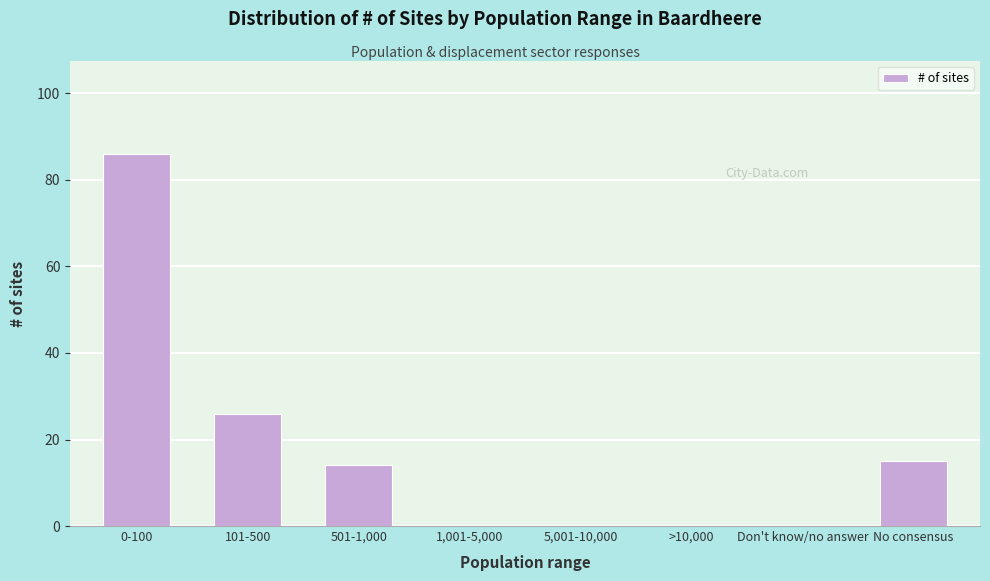

Reading left to right, extract all data points from this chart.

0-100=86	101-500=26	501-1,000=14	1,001-5,000=0	5,001-10,000=0	>10,000=0	Don't know/no answer=0	No consensus=15